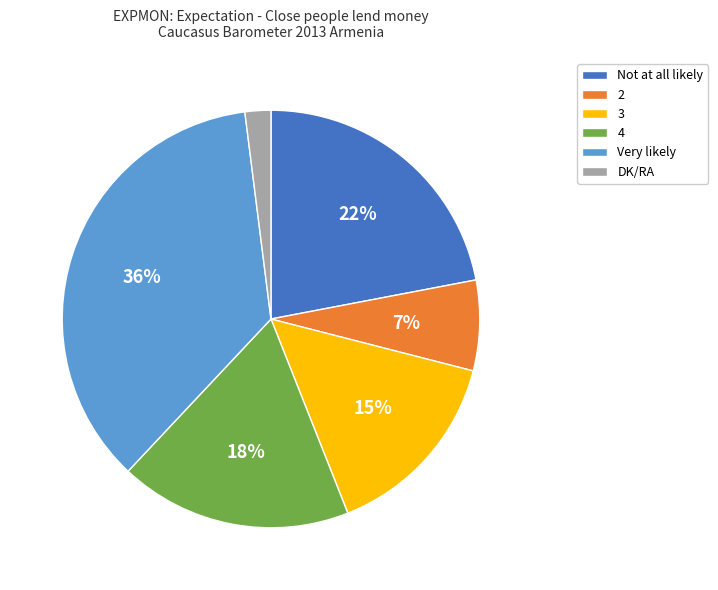

Do Very likely and Not at all likely together represent more than half of the pie?

Yes